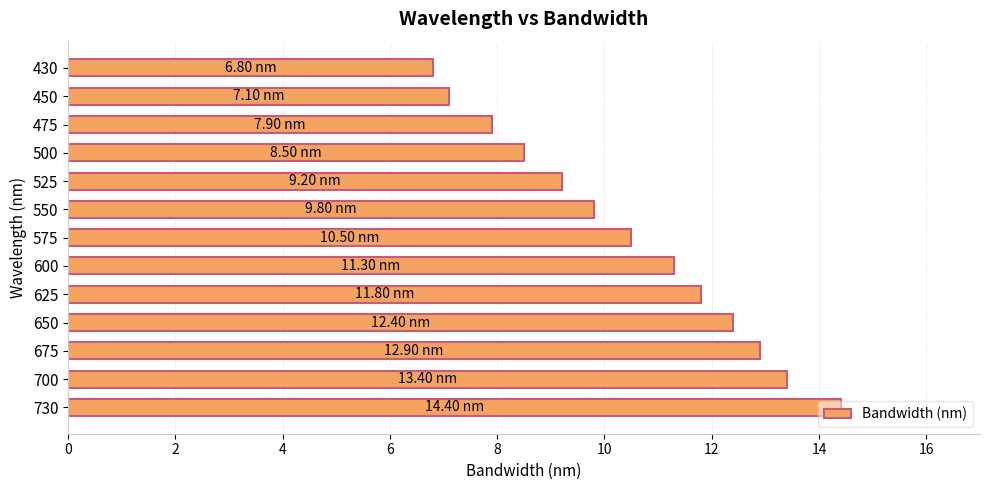

Approximately how many times larger is the value at 430 compared to 500?

0.8